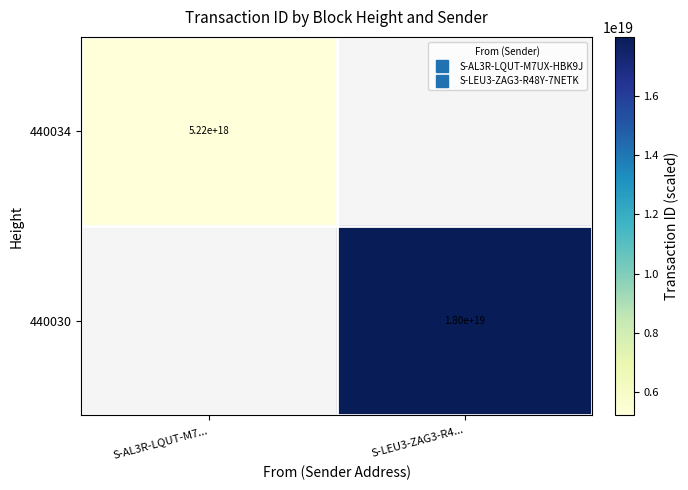

What is the lowest value of the 440034 series?

5217156234752976896.0